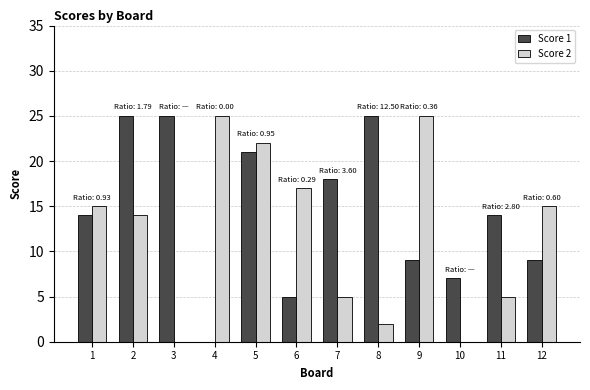

Which series has the largest total across all categories?

Score 1